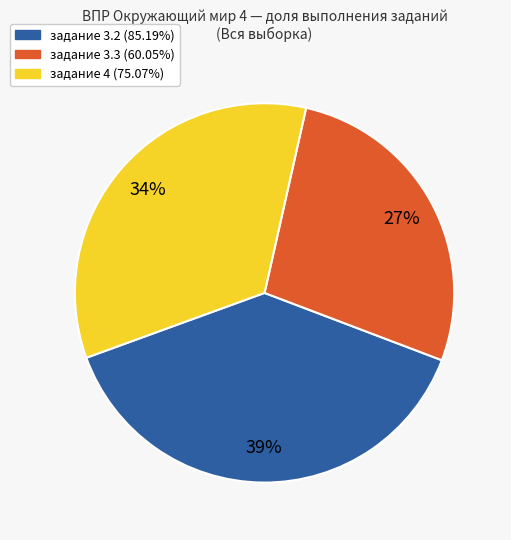

What is the ratio of the value at задание 3.2 (85.19%) to the value at задание 4 (75.07%)?

1.1